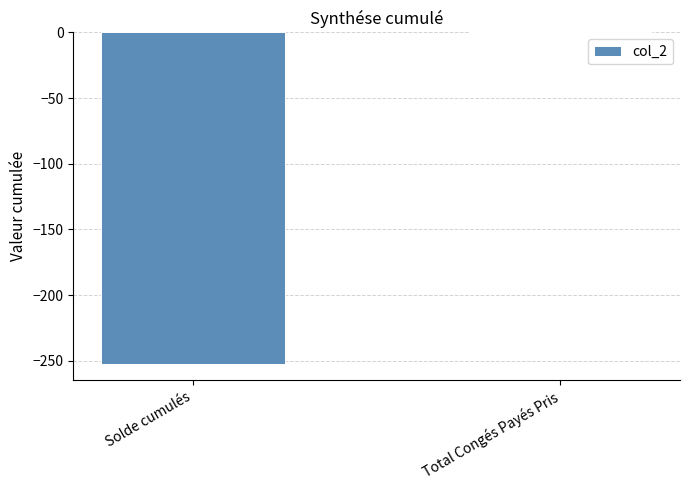

Which label corresponds to the largest value in the chart?

Total Congés Payés Pris